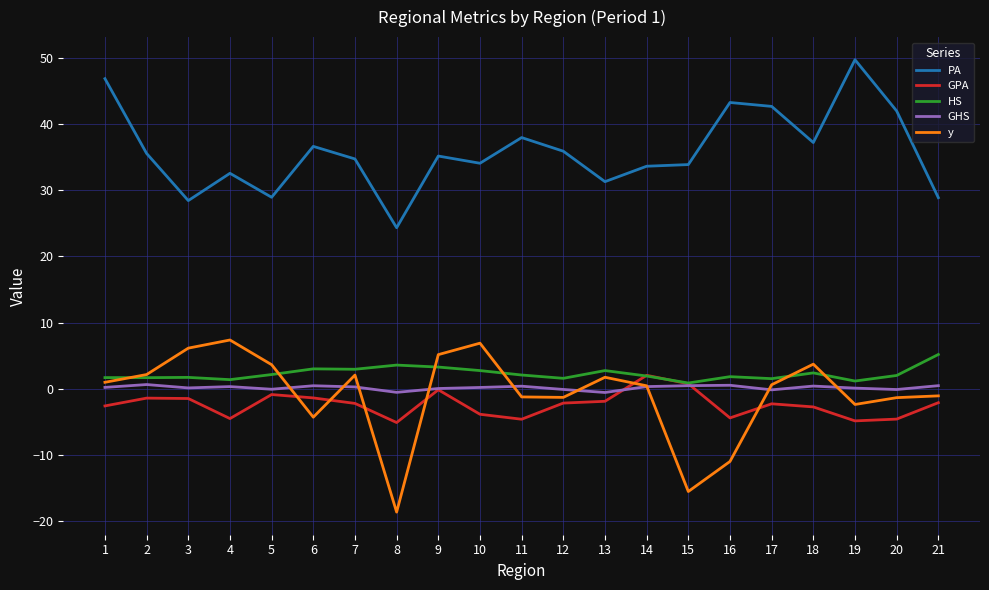

What is the total value across all series at 1?

47.1